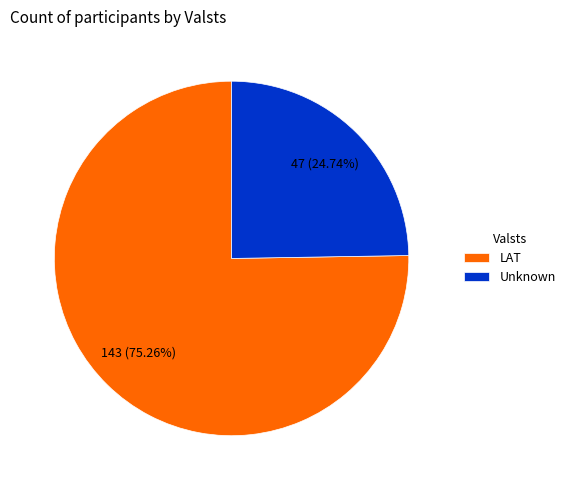

Is there any slice that represents more than half of the pie?

Yes